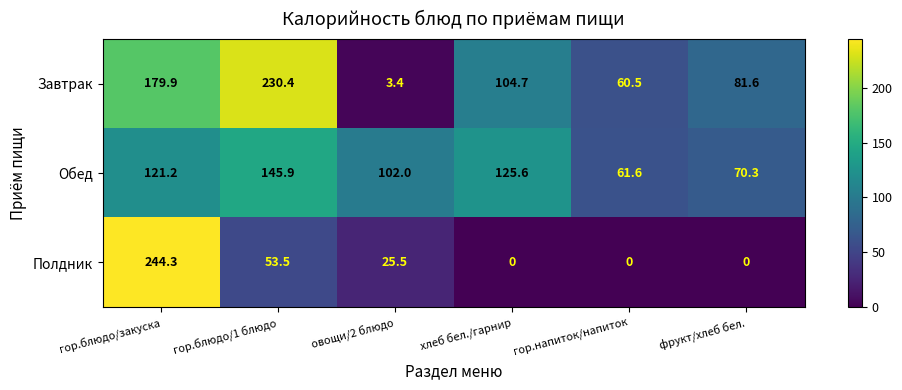

At which category is the sum across all series the highest?

гор.блюдо/закуска